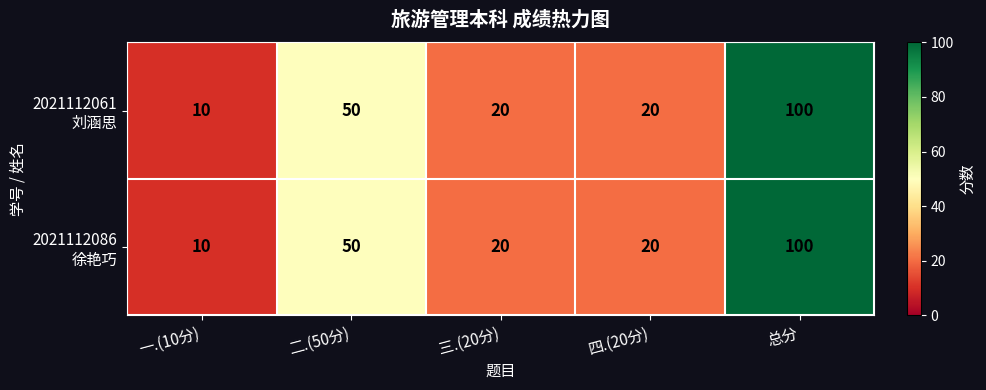

What is the maximum value shown in the chart?

100